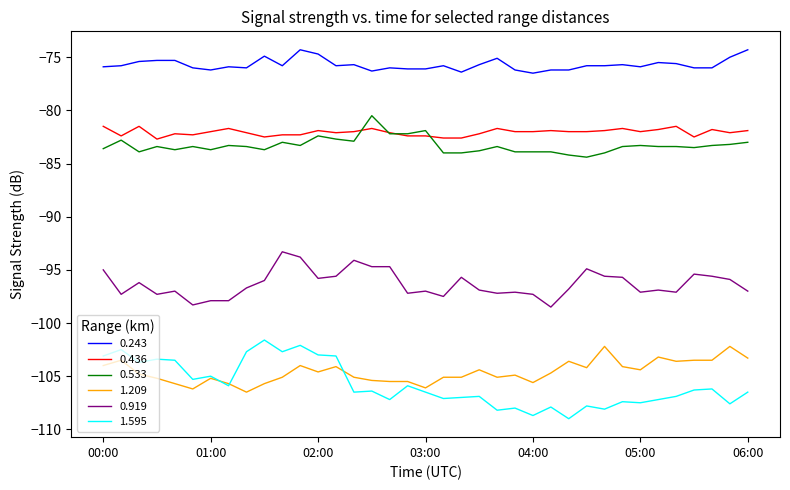

What is the maximum value shown in the chart?

-74.3